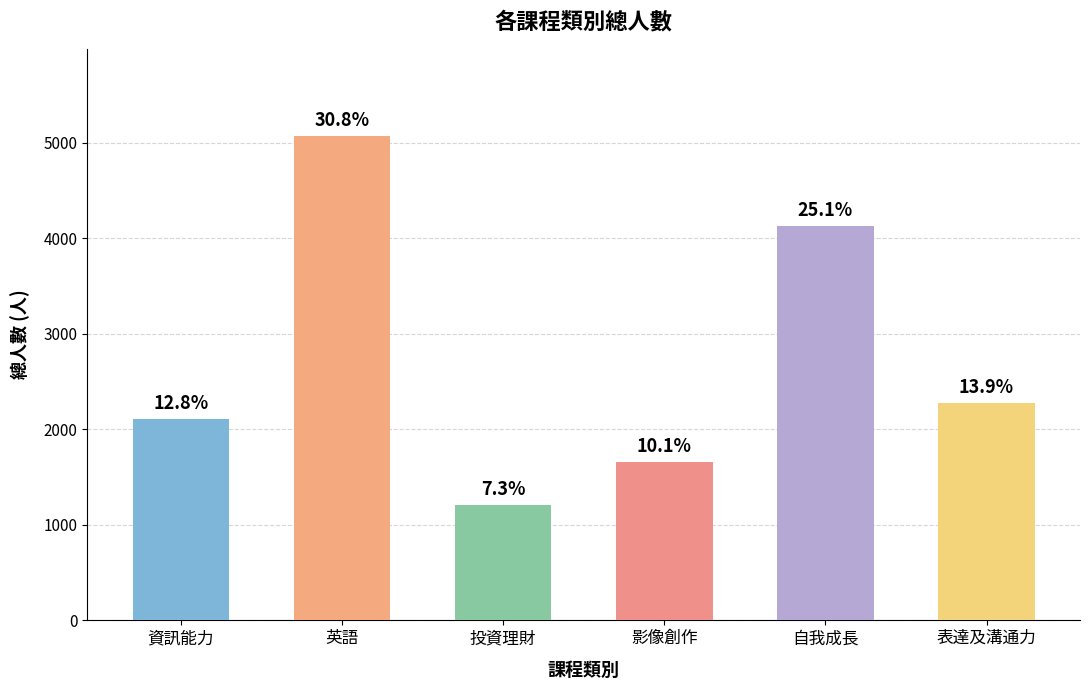

Approximately how many times larger is the value at 自我成長 compared to 表達及溝通力?

1.8